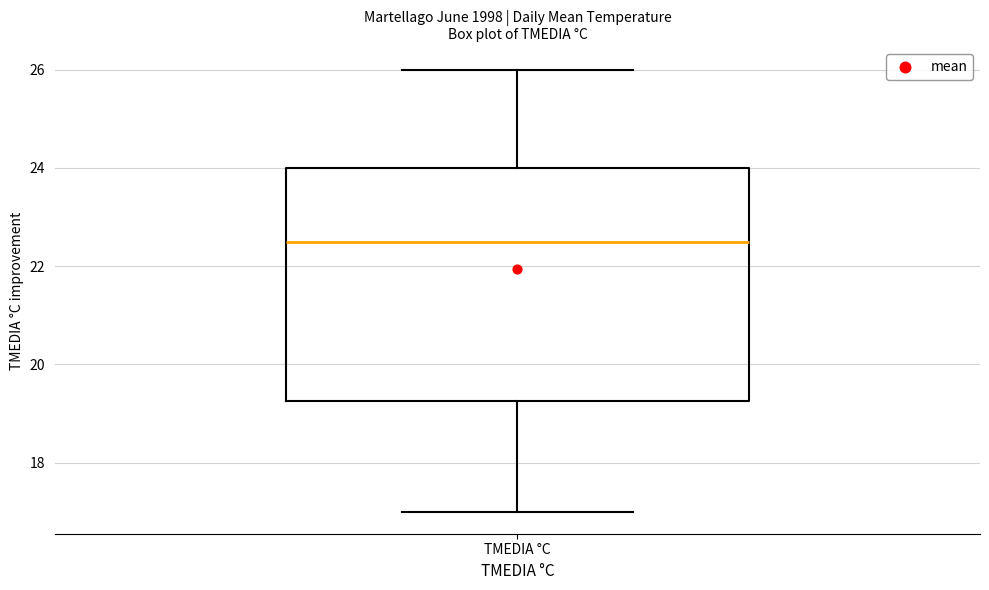

Transcribe this box plot: give where the median line is, the range the box spans, and where the two whiskers end, as read against the y-axis. The values are not printed on the chart, so give them approximately, as read against the axis.

median 22.6, box 19.2 to 24.0, whiskers 17.0 to 26.0